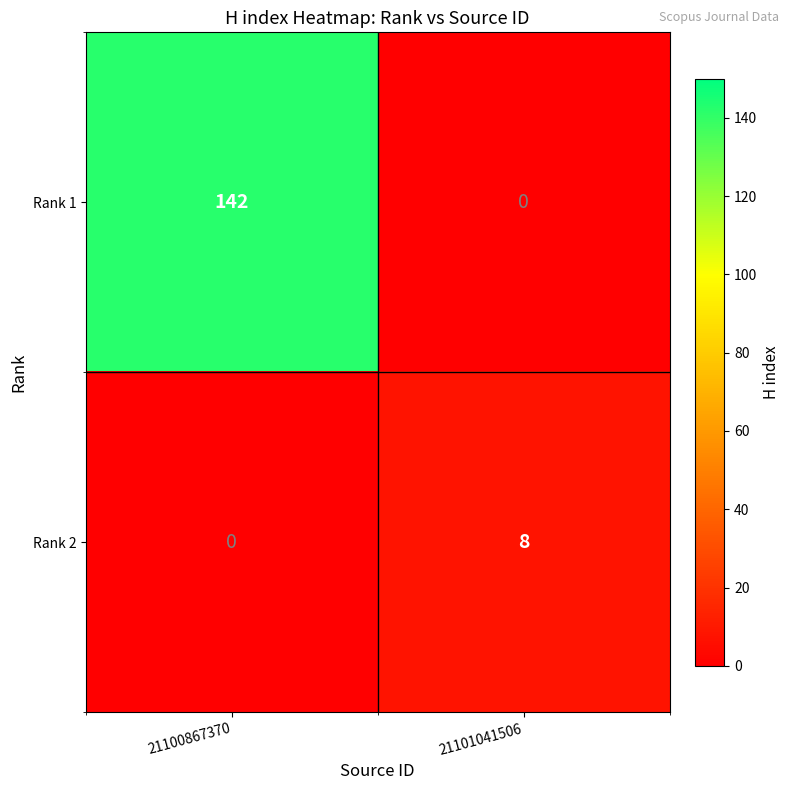

Reading left to right, transcribe all the data shown in this chart.

Rank 1: 142	0
Rank 2: 0	8